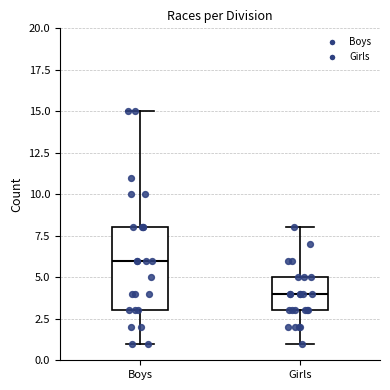

Reading left to right, transcribe this box plot: for each box, give where its median line is, the range the box spans, and where its two whiskers end, as read against the y-axis. The values are not printed on the chart, so give them approximately, as read against the axis.

Boys: median 6, box 3 to 8, whiskers 1 to 15
Girls: median 4, box 3 to 5, whiskers 1 to 8